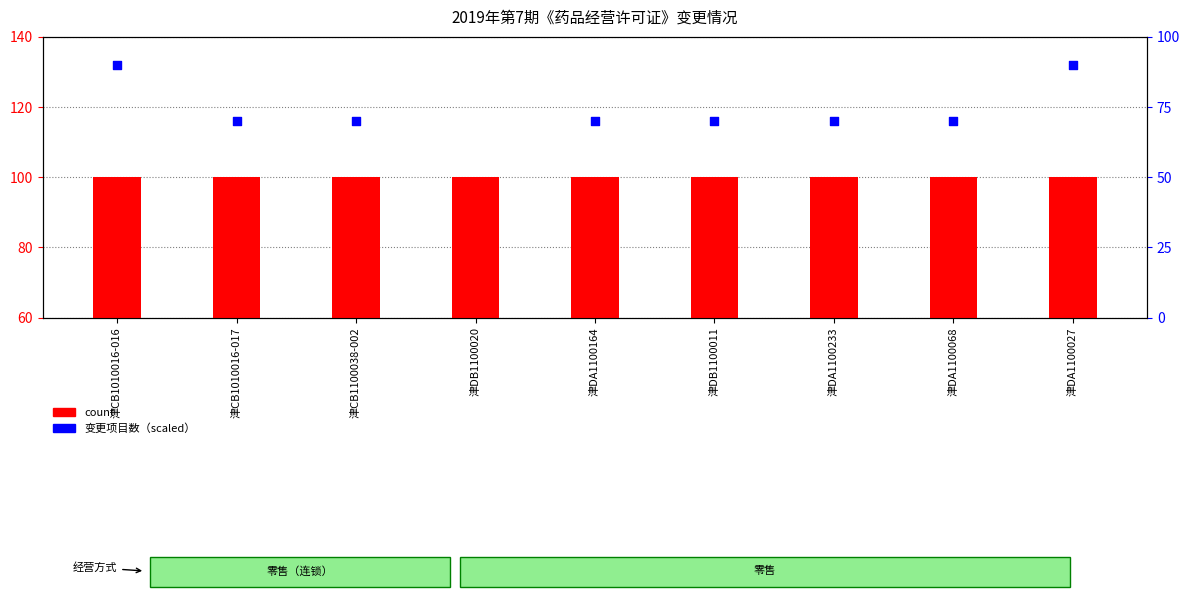

Which series reaches the maximum Y coordinate?

变更项目数（scaled）